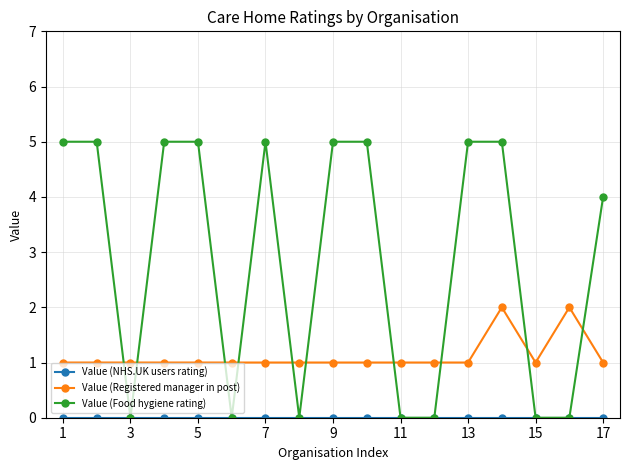

Which series has the largest total across all categories?

Value (Food hygiene rating)